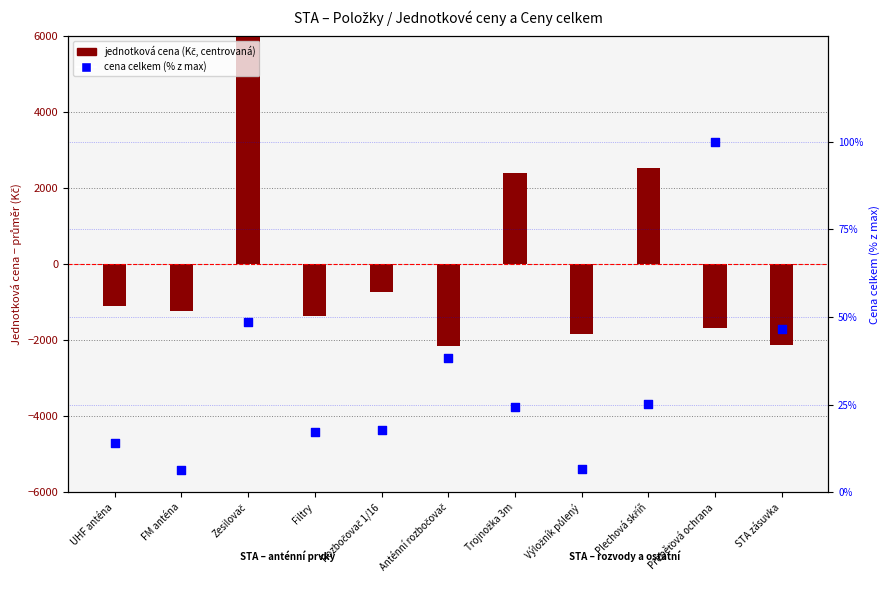

Is the value of jednotková cena (centered) at FM anténa greater than the value of cena celkem (% z max) at Výložník půlený?

No